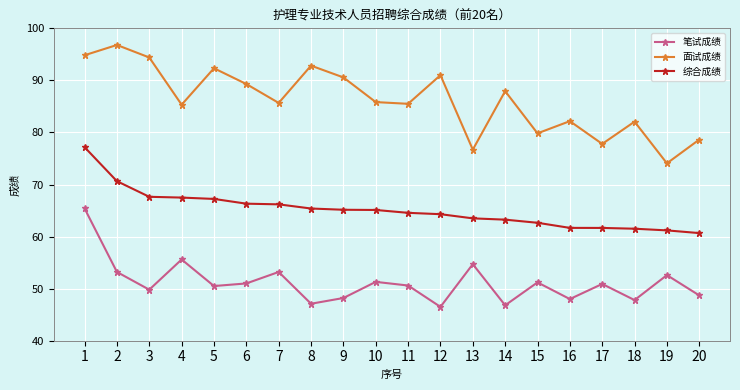

What is the spread (max minus min) of values at 5?

41.8